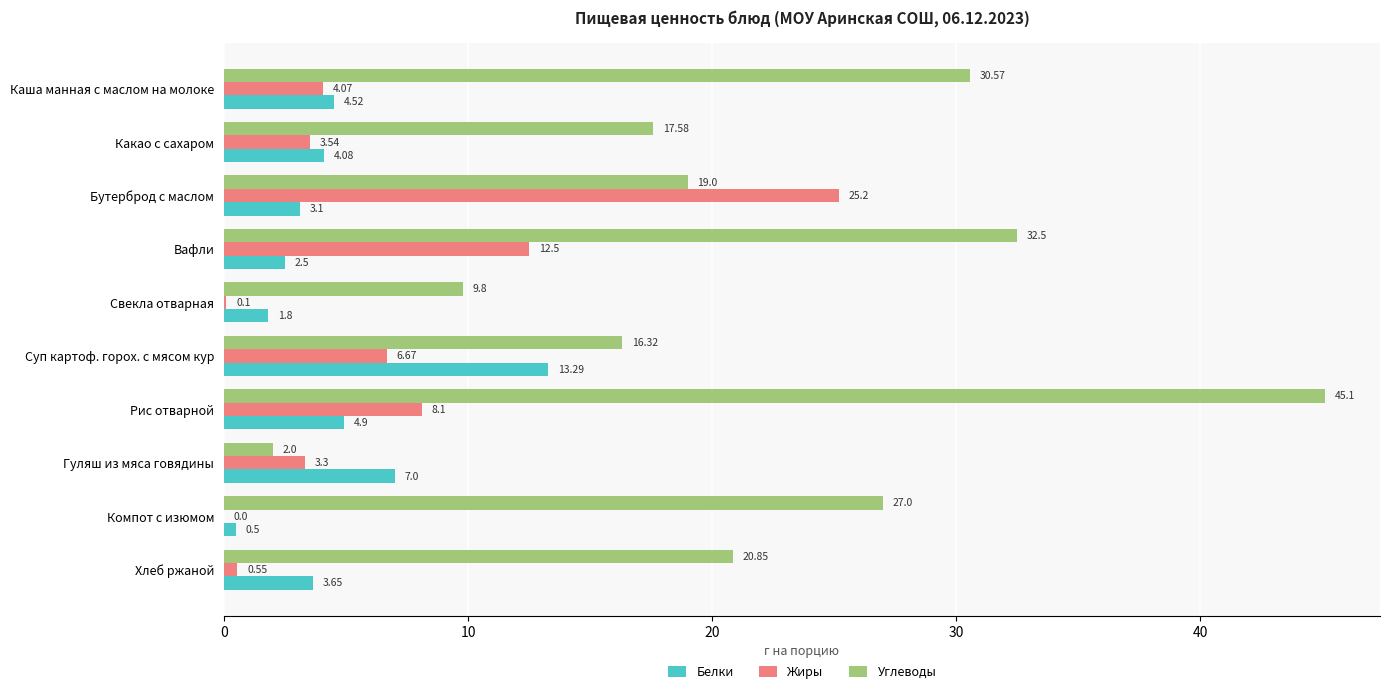

What is the total value across all series at Хлеб ржаной?

25.1